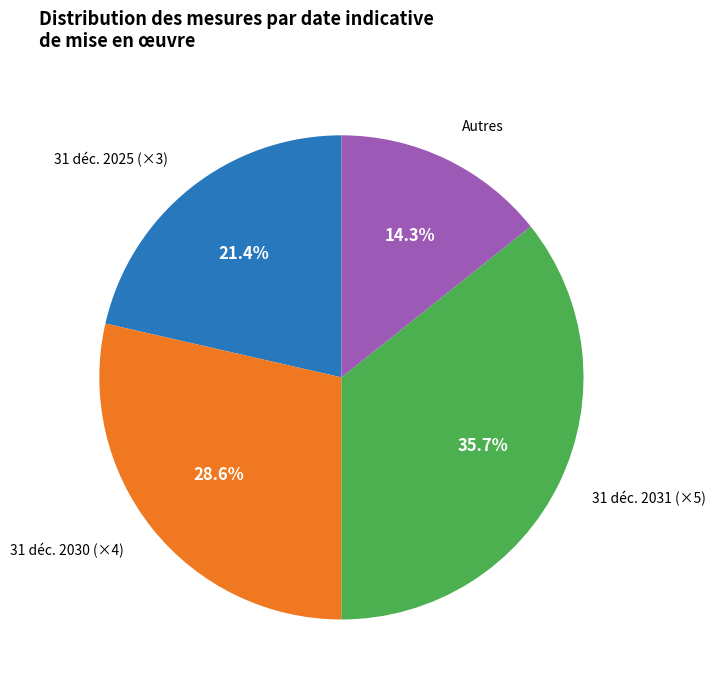

Rank the categories by value from lowest to highest.

Autres, 31 déc. 2025 (×3), 31 déc. 2030 (×4), 31 déc. 2031 (×5)